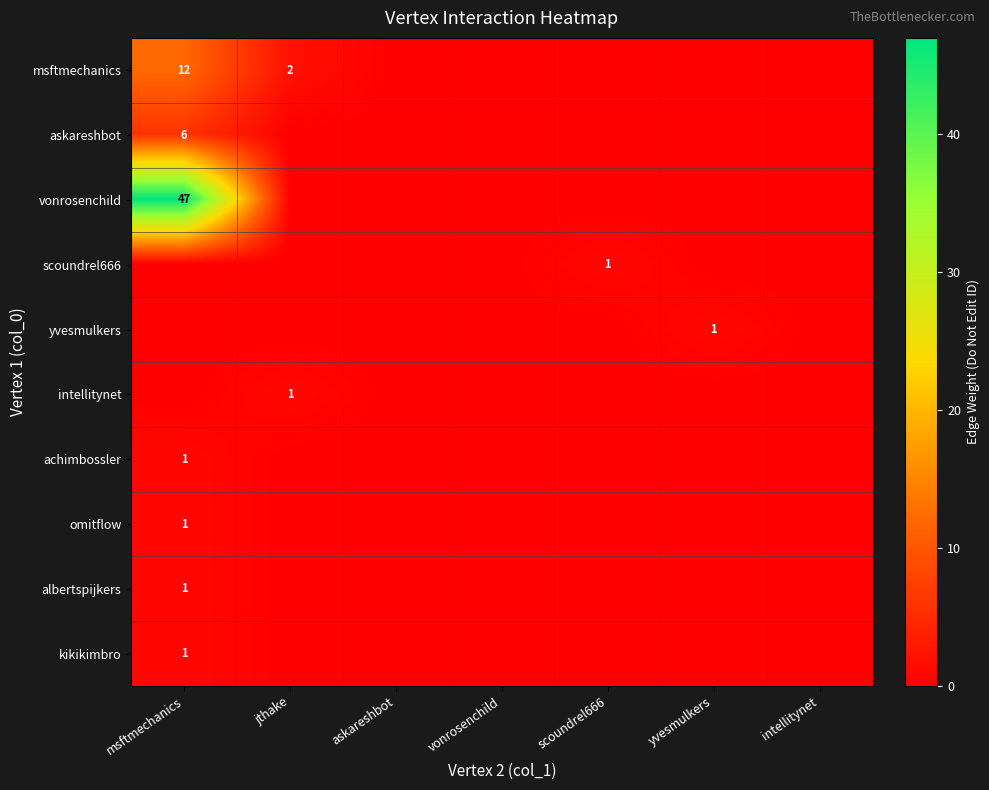

The askareshbot series shows 9 at msftmechanics. True or false?

False